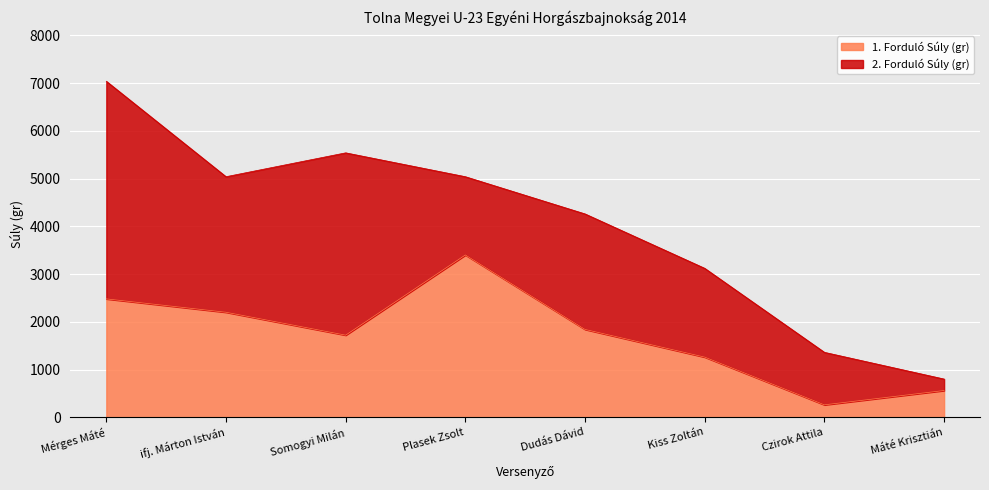

What is the difference between the second highest and minimum values?

2220